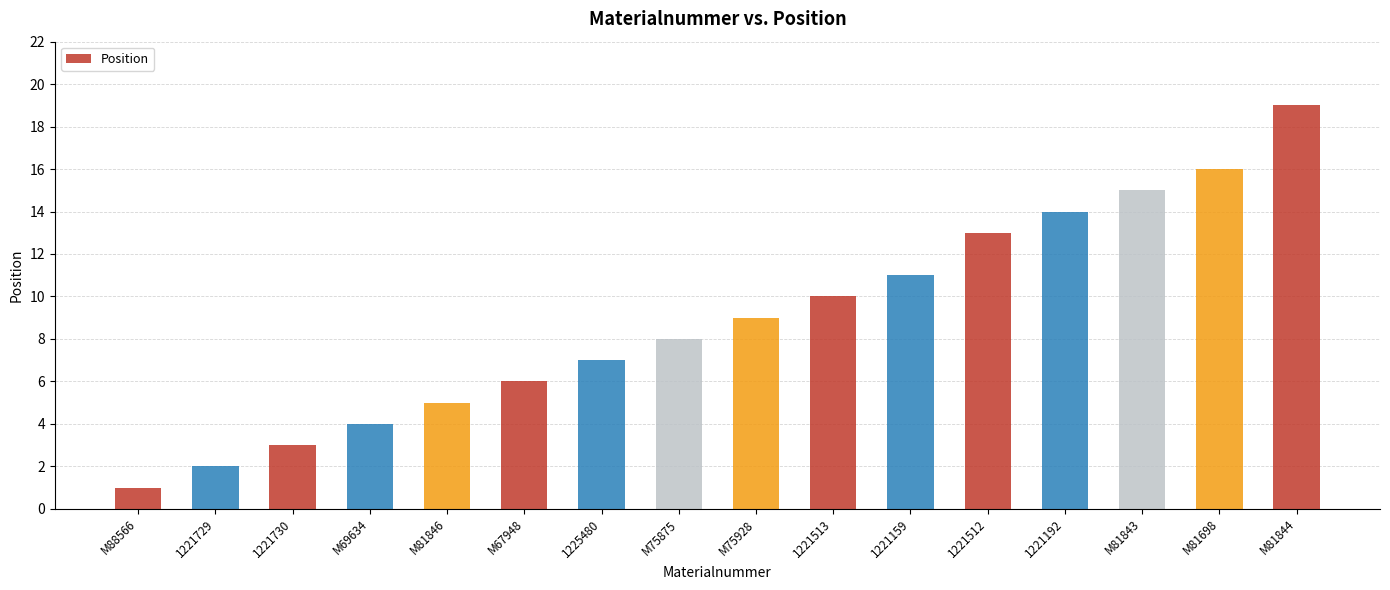

Where is the data nearest to the value 10?

1221513